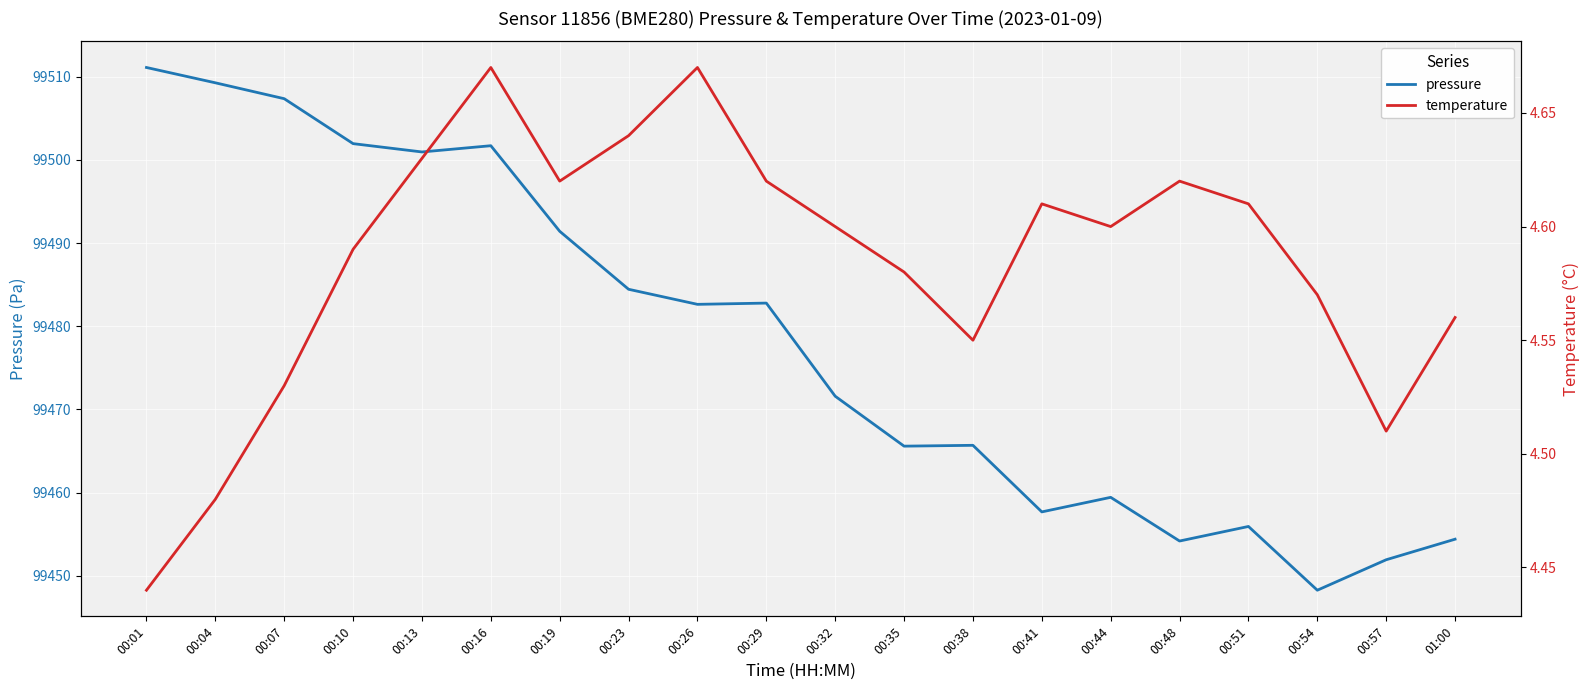

What is the value of the temperature point at the 13th from the left?

4.5